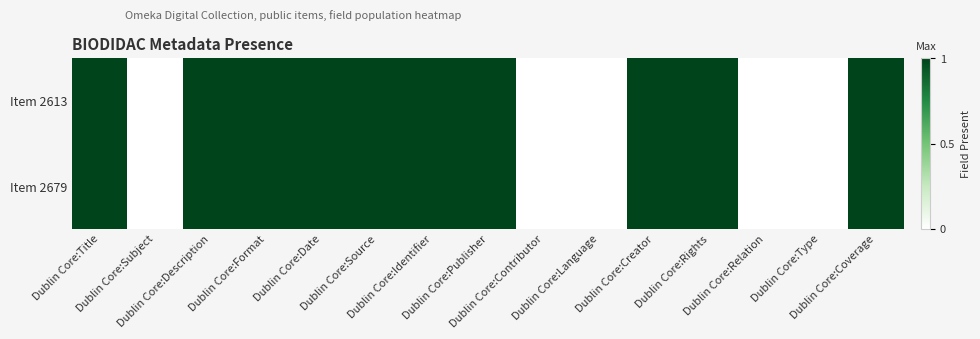

Reading left to right, extract all data points from this chart.

Item 2613: Dublin Core:Title=1	Dublin Core:Subject=0	Dublin Core:Description=1	Dublin Core:Format=1	Dublin Core:Date=1	Dublin Core:Source=1	Dublin Core:Identifier=1	Dublin Core:Publisher=1	Dublin Core:Contributor=0	Dublin Core:Language=0	Dublin Core:Creator=1	Dublin Core:Rights=1	Dublin Core:Relation=0	Dublin Core:Type=0	Dublin Core:Coverage=1
Item 2679: Dublin Core:Title=1	Dublin Core:Subject=0	Dublin Core:Description=1	Dublin Core:Format=1	Dublin Core:Date=1	Dublin Core:Source=1	Dublin Core:Identifier=1	Dublin Core:Publisher=1	Dublin Core:Contributor=0	Dublin Core:Language=0	Dublin Core:Creator=1	Dublin Core:Rights=1	Dublin Core:Relation=0	Dublin Core:Type=0	Dublin Core:Coverage=1